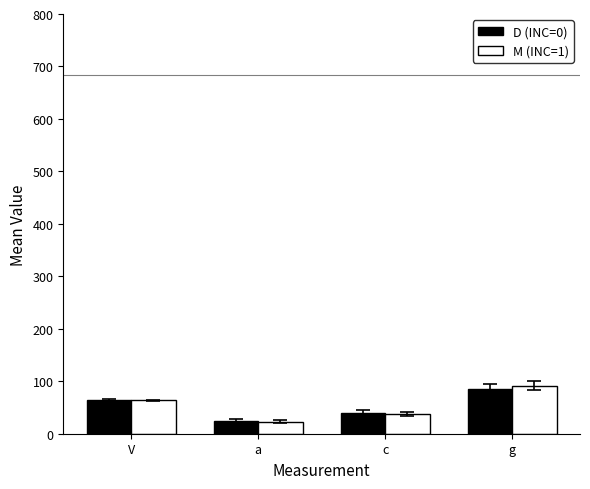

What is the difference between the D (INC=0) values at g and a?

60.3